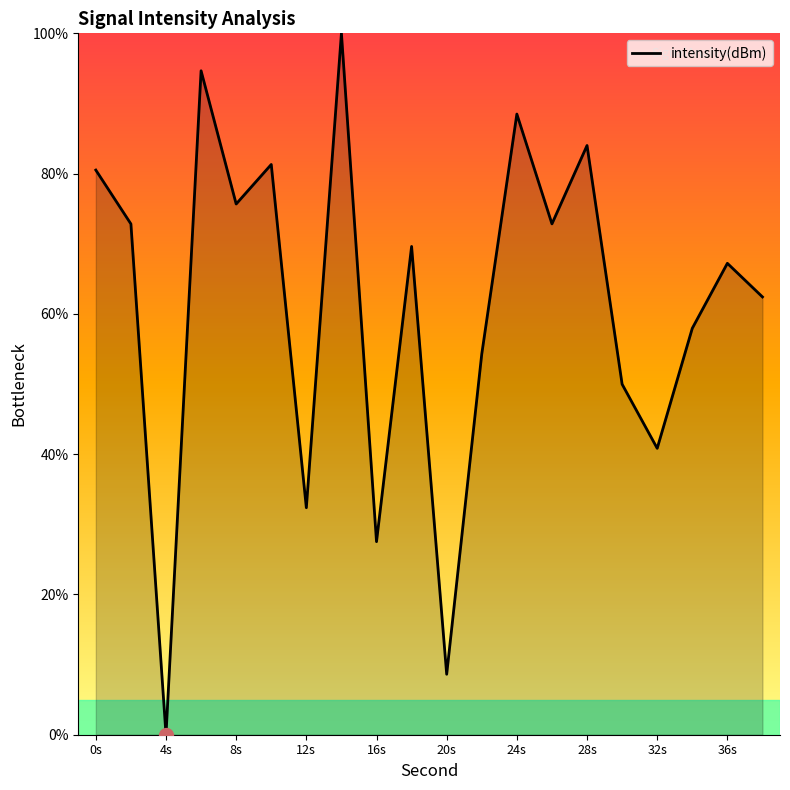

How many interior local valleys (lower than both neighbors) does the data have?

7